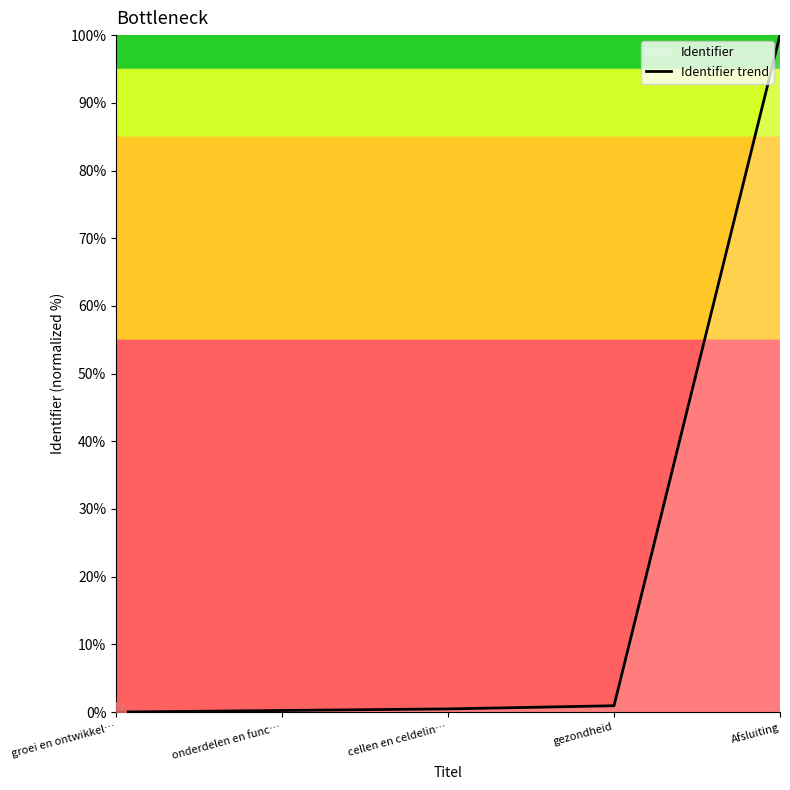

List the labels in order of value, smallest first.

groei en ontwikkel…, onderdelen en func…, cellen en celdelin…, gezondheid, Afsluiting